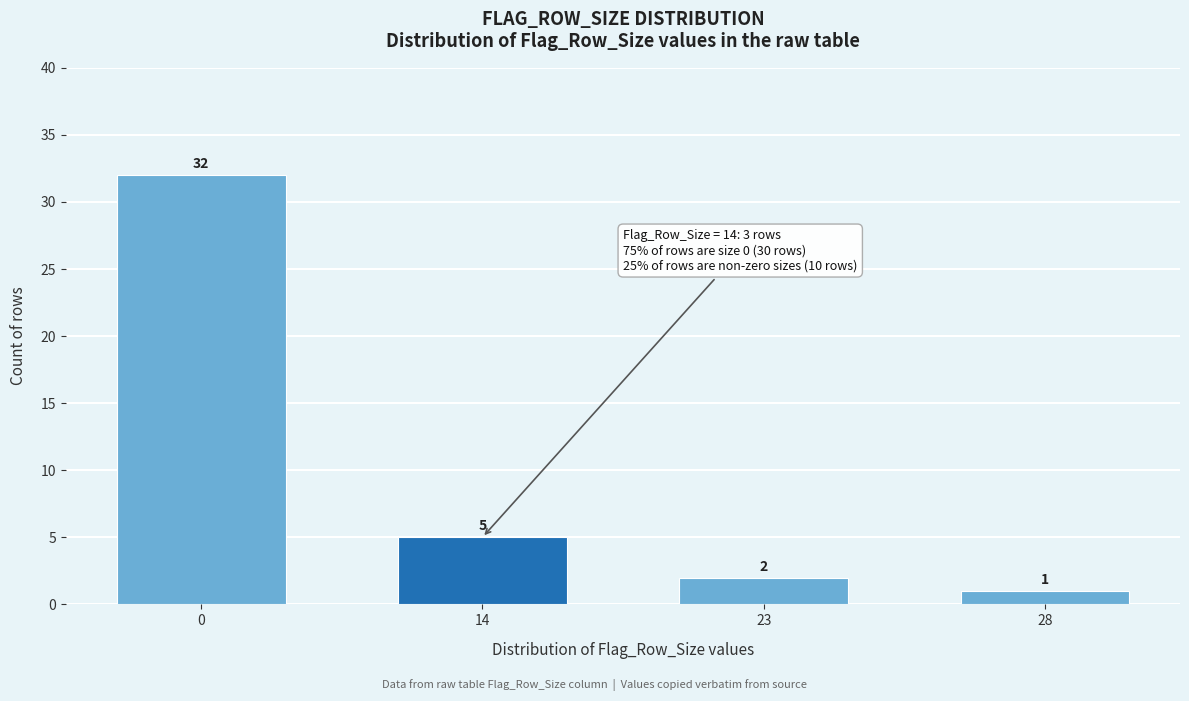

Reading left to right, what are all the values shown in this chart?

32	5	2	1